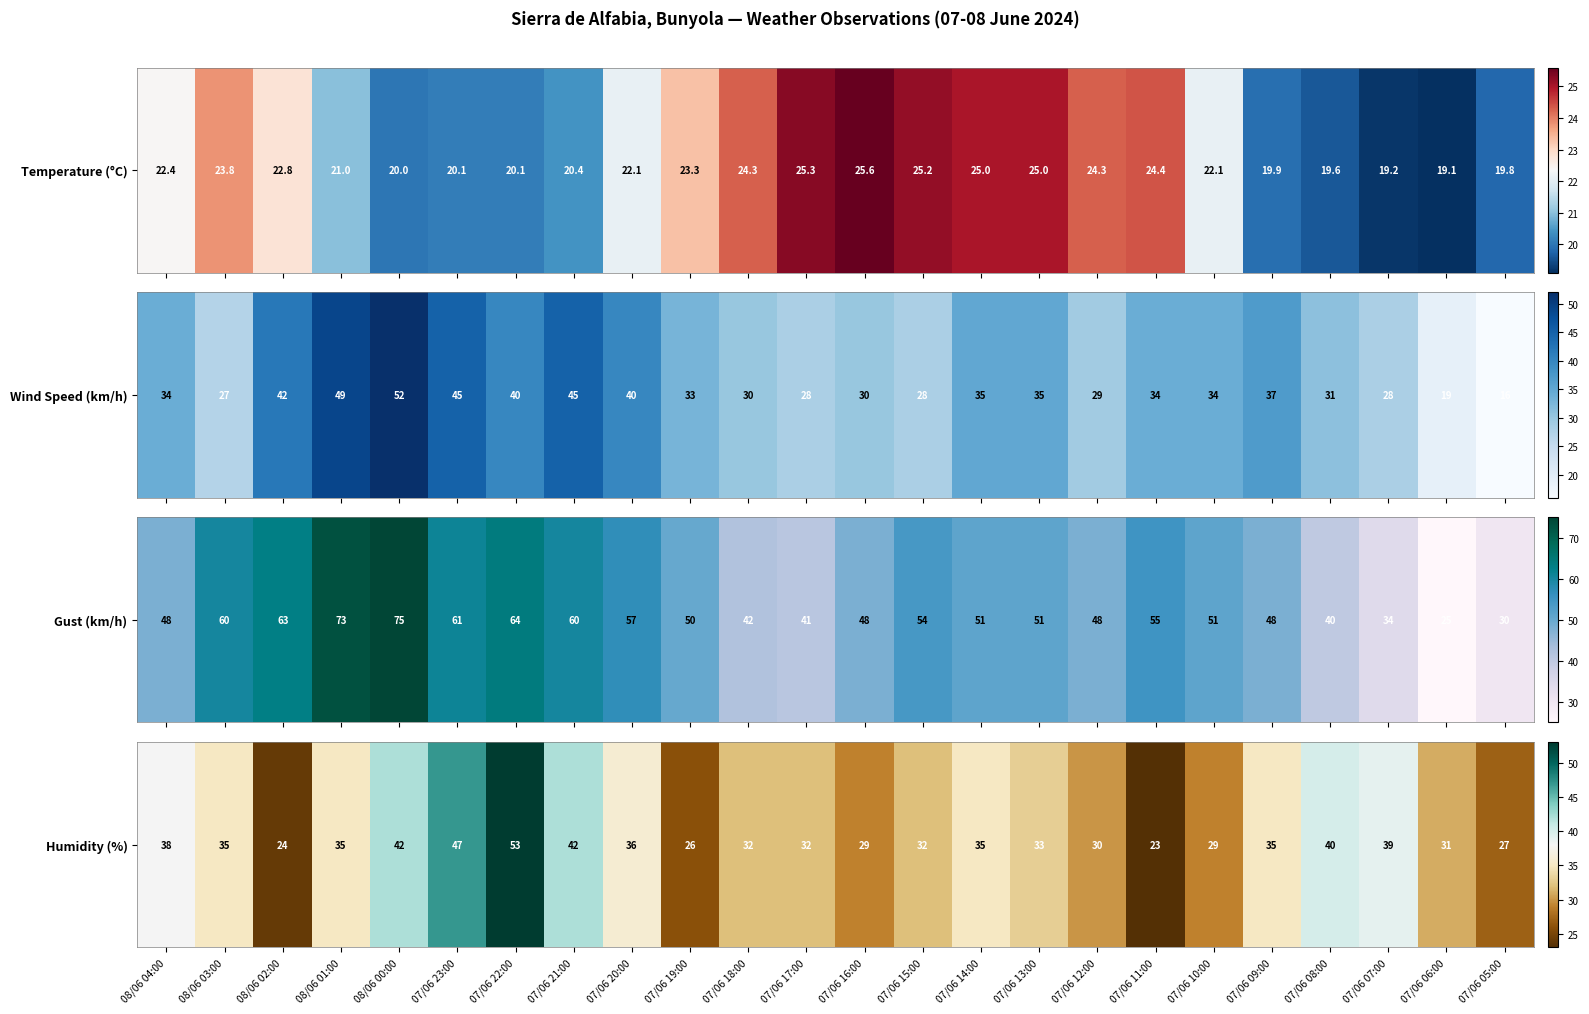

Read the value at 07/06 22:00, to the nearest 5.

55